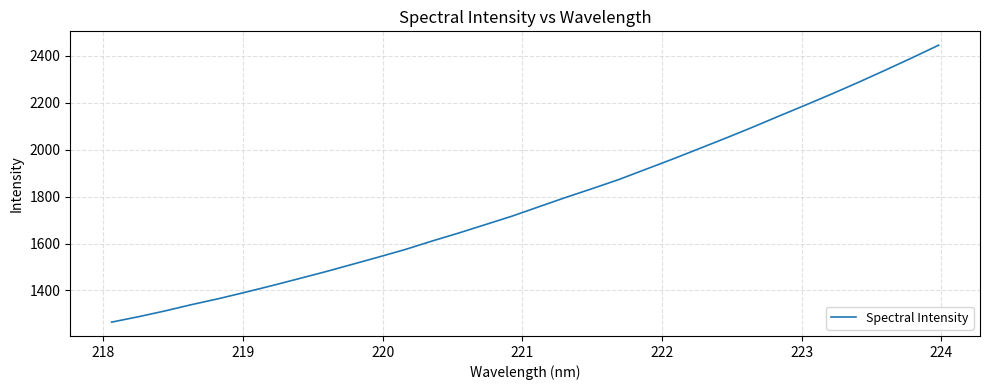

What is the greatest value displayed?

2446.0